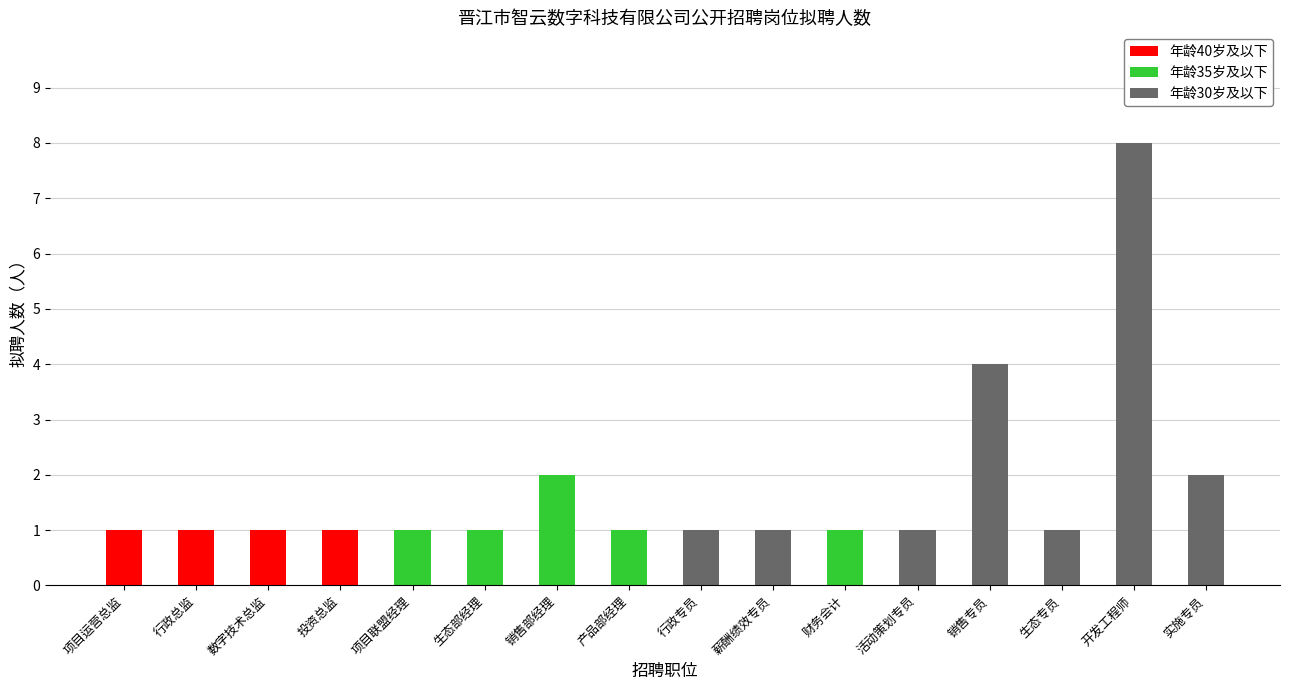

Reading left to right, extract all data points from this chart.

1	1	1	1	1	1	2	1	1	1	1	1	4	1	8	2